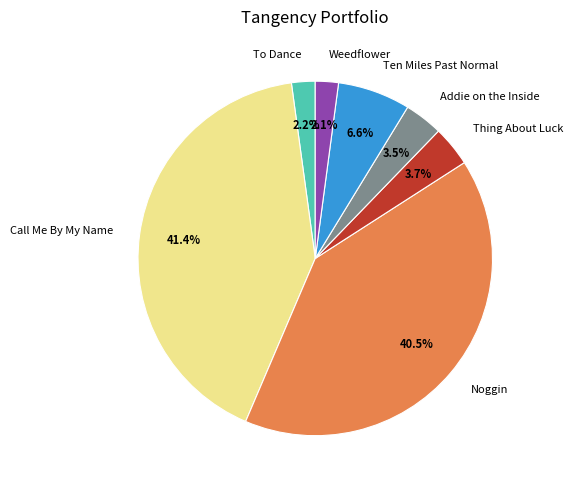

Does Call Me By My Name account for over 50% of the chart?

No